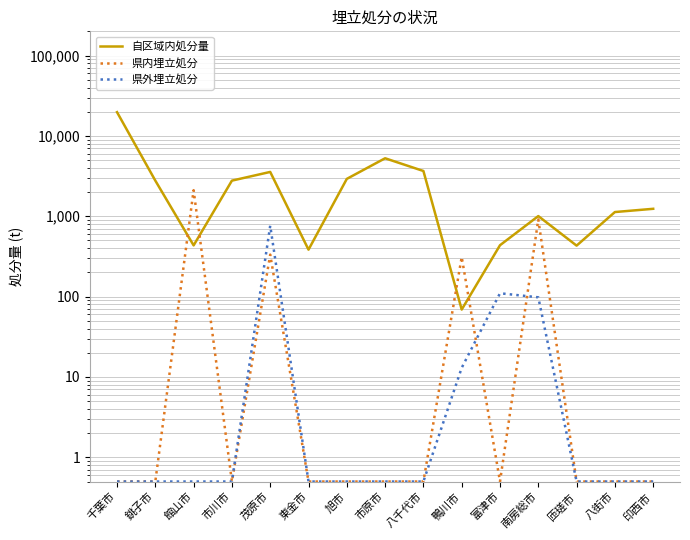

What position from the left is 南房総市?

12